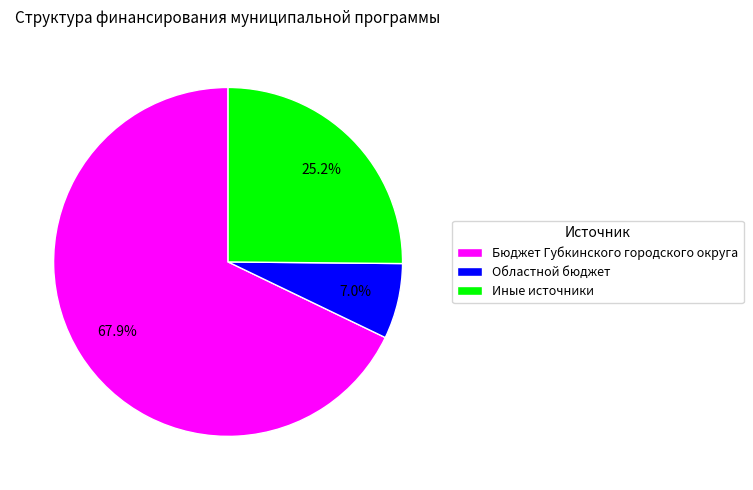

Does any single category account for the majority?

Yes